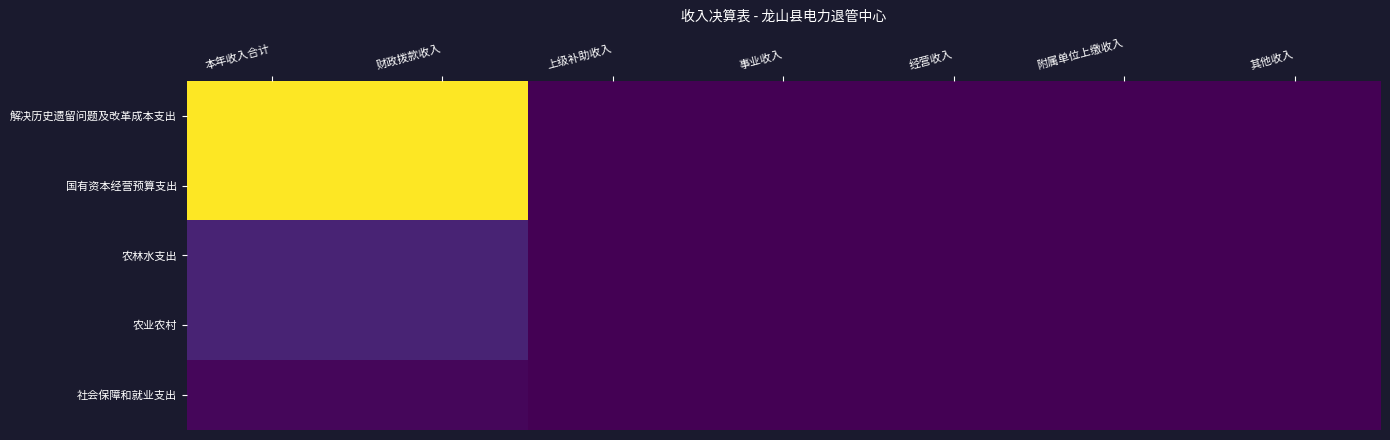

Which label corresponds to the largest value in the chart?

本年收入合计